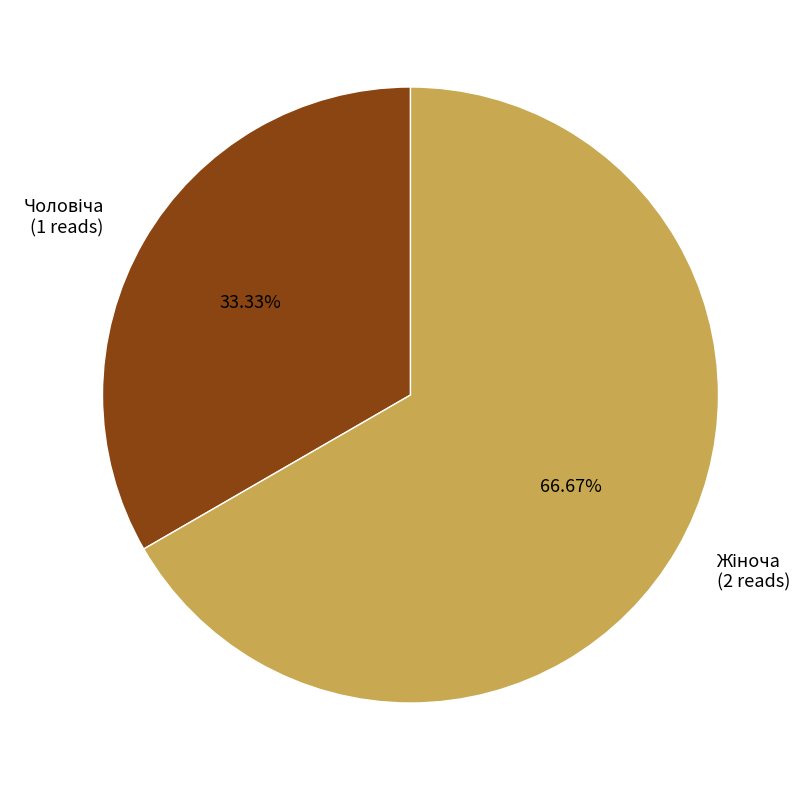

Is there any slice that represents more than half of the pie?

Yes